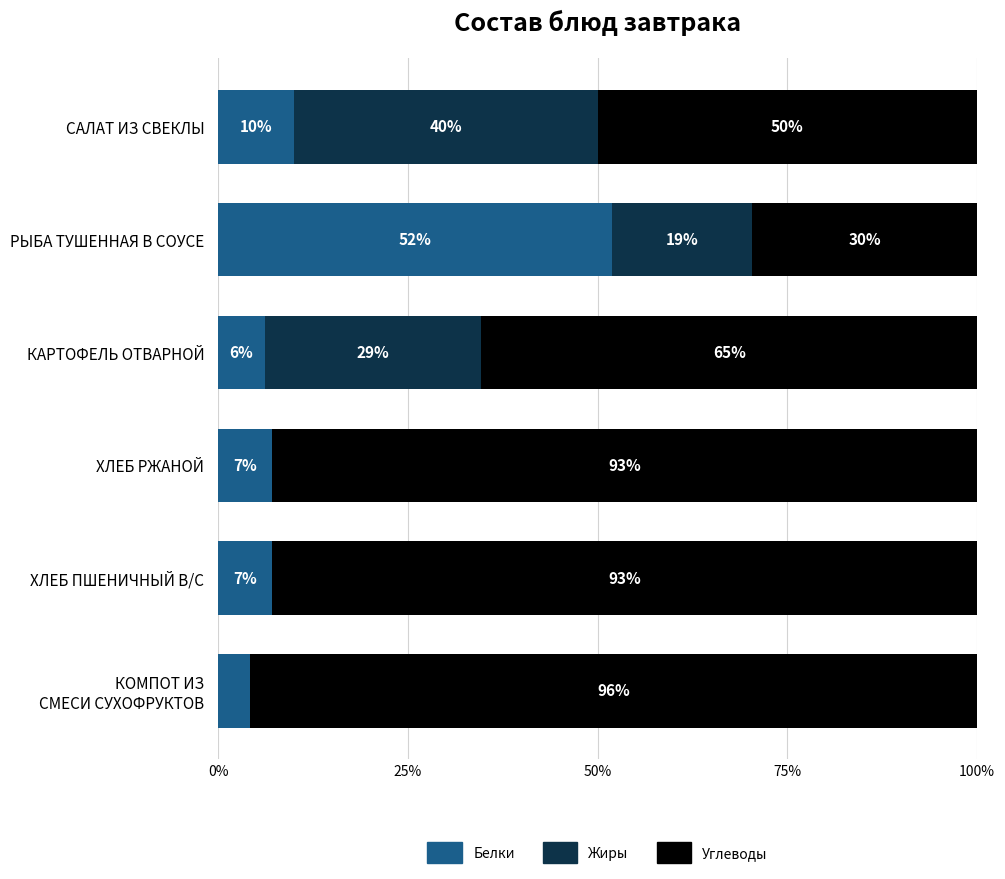

True or false: Белки has a value of 28.3 at РЫБА ТУШЕННАЯ В СОУСЕ.

False